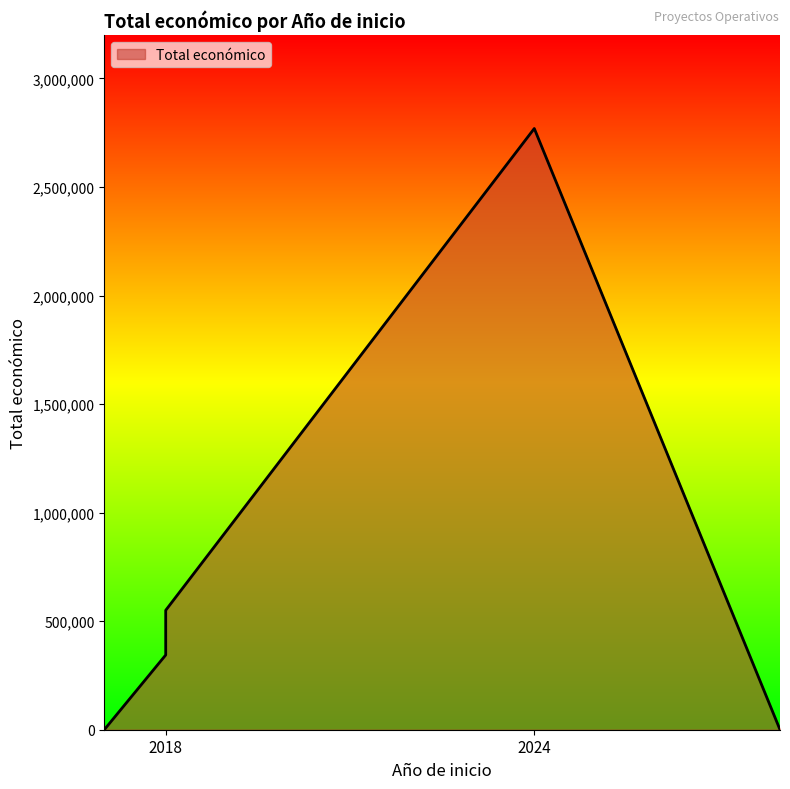

List the labels in order of value, largest first.

2024, 2018, 2018